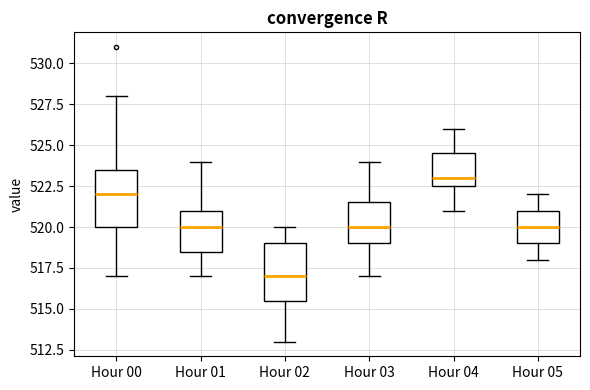

Which box's median line is the lowest?

Hour 02